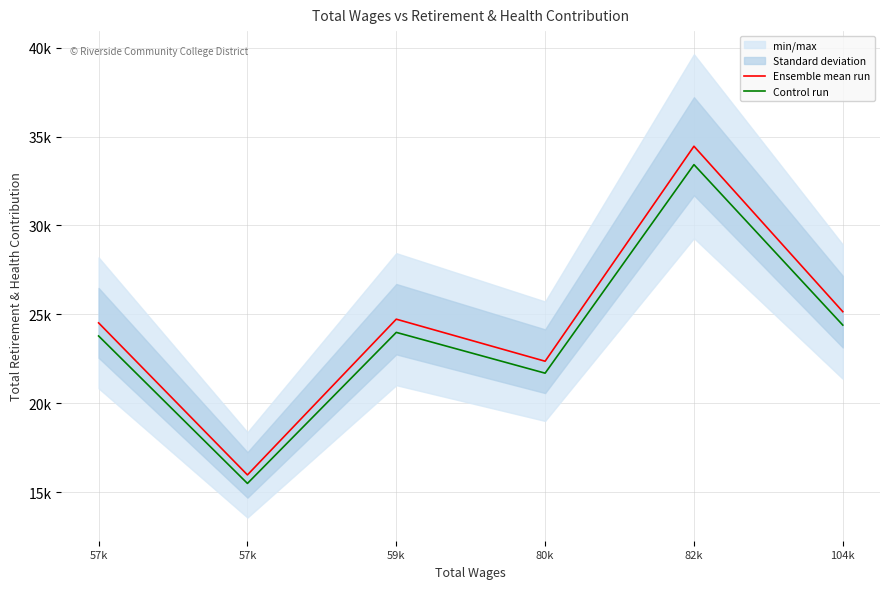

List the series in order of their peak value, lowest first.

Control run, Ensemble mean run